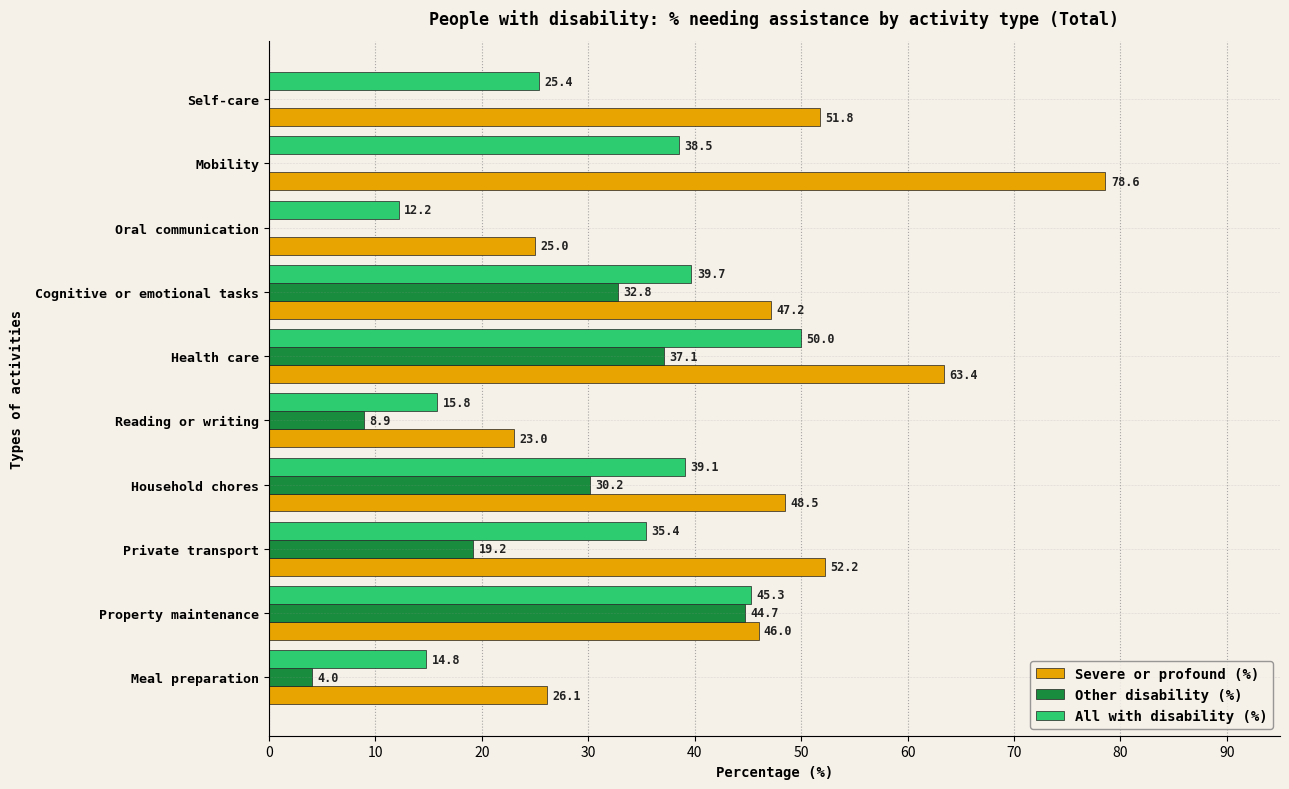

At which category is the sum across all series the highest?

Health care